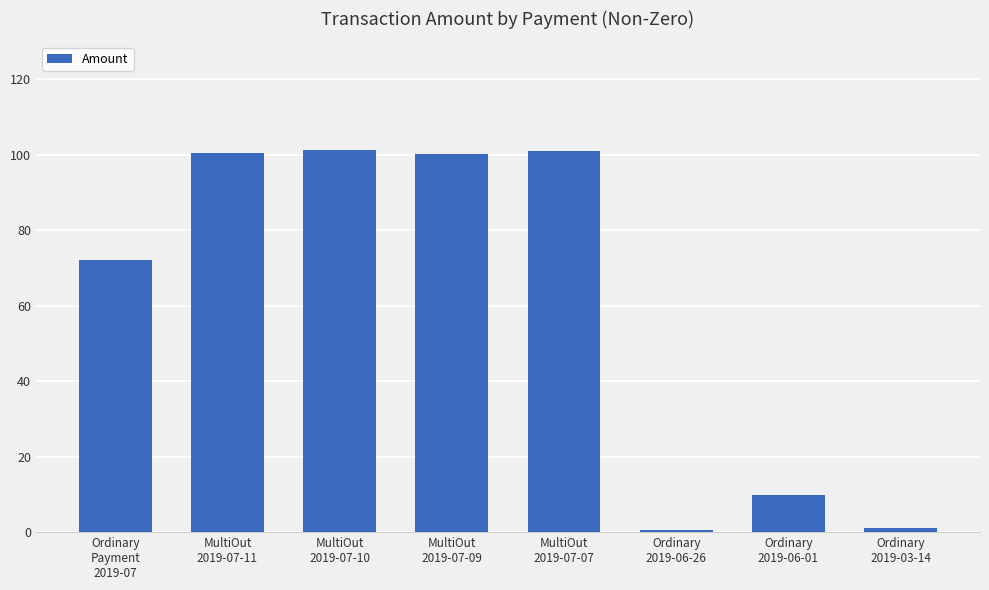

How many data points are above 100?

4